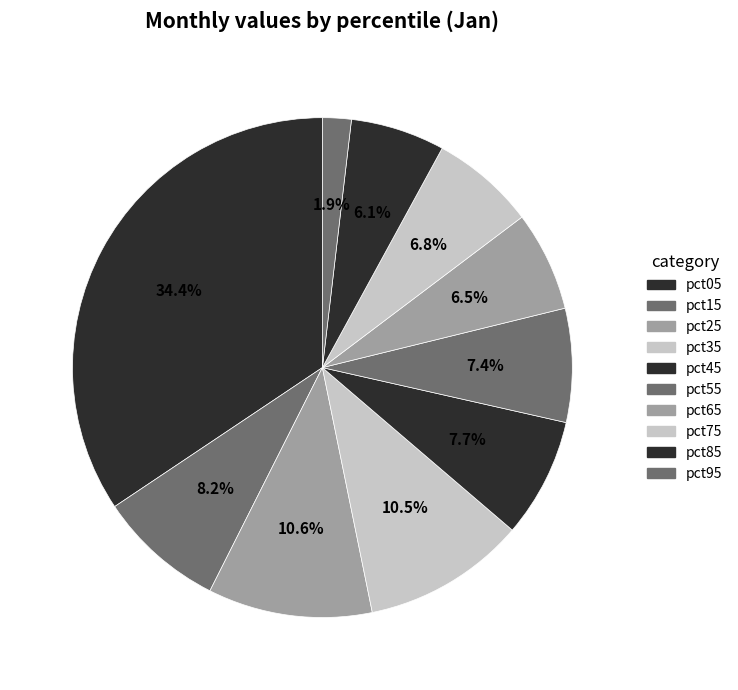

What is the smallest slice in the pie chart?

pct95